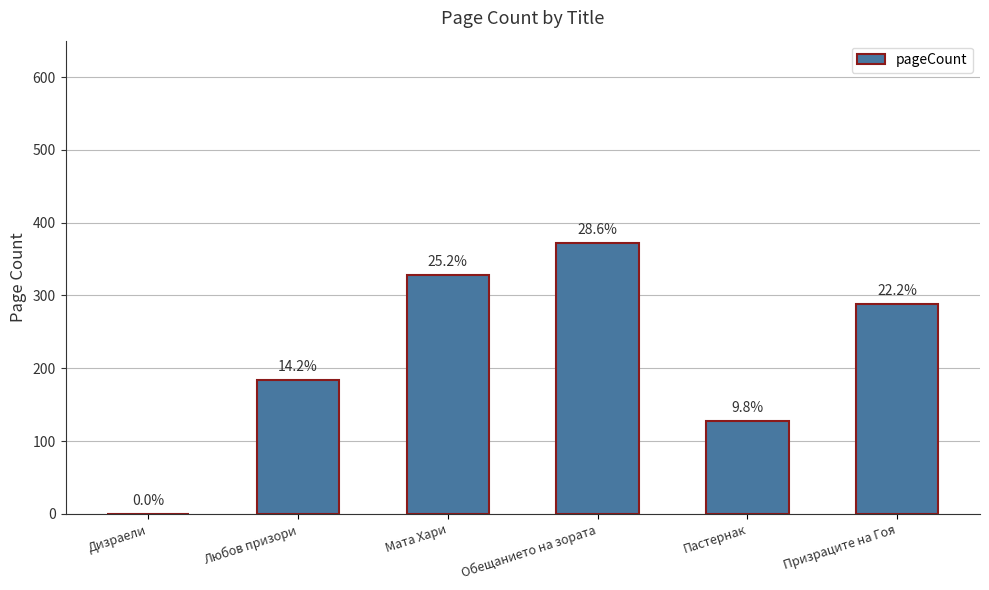

What position from the left is Мата Хари?

3